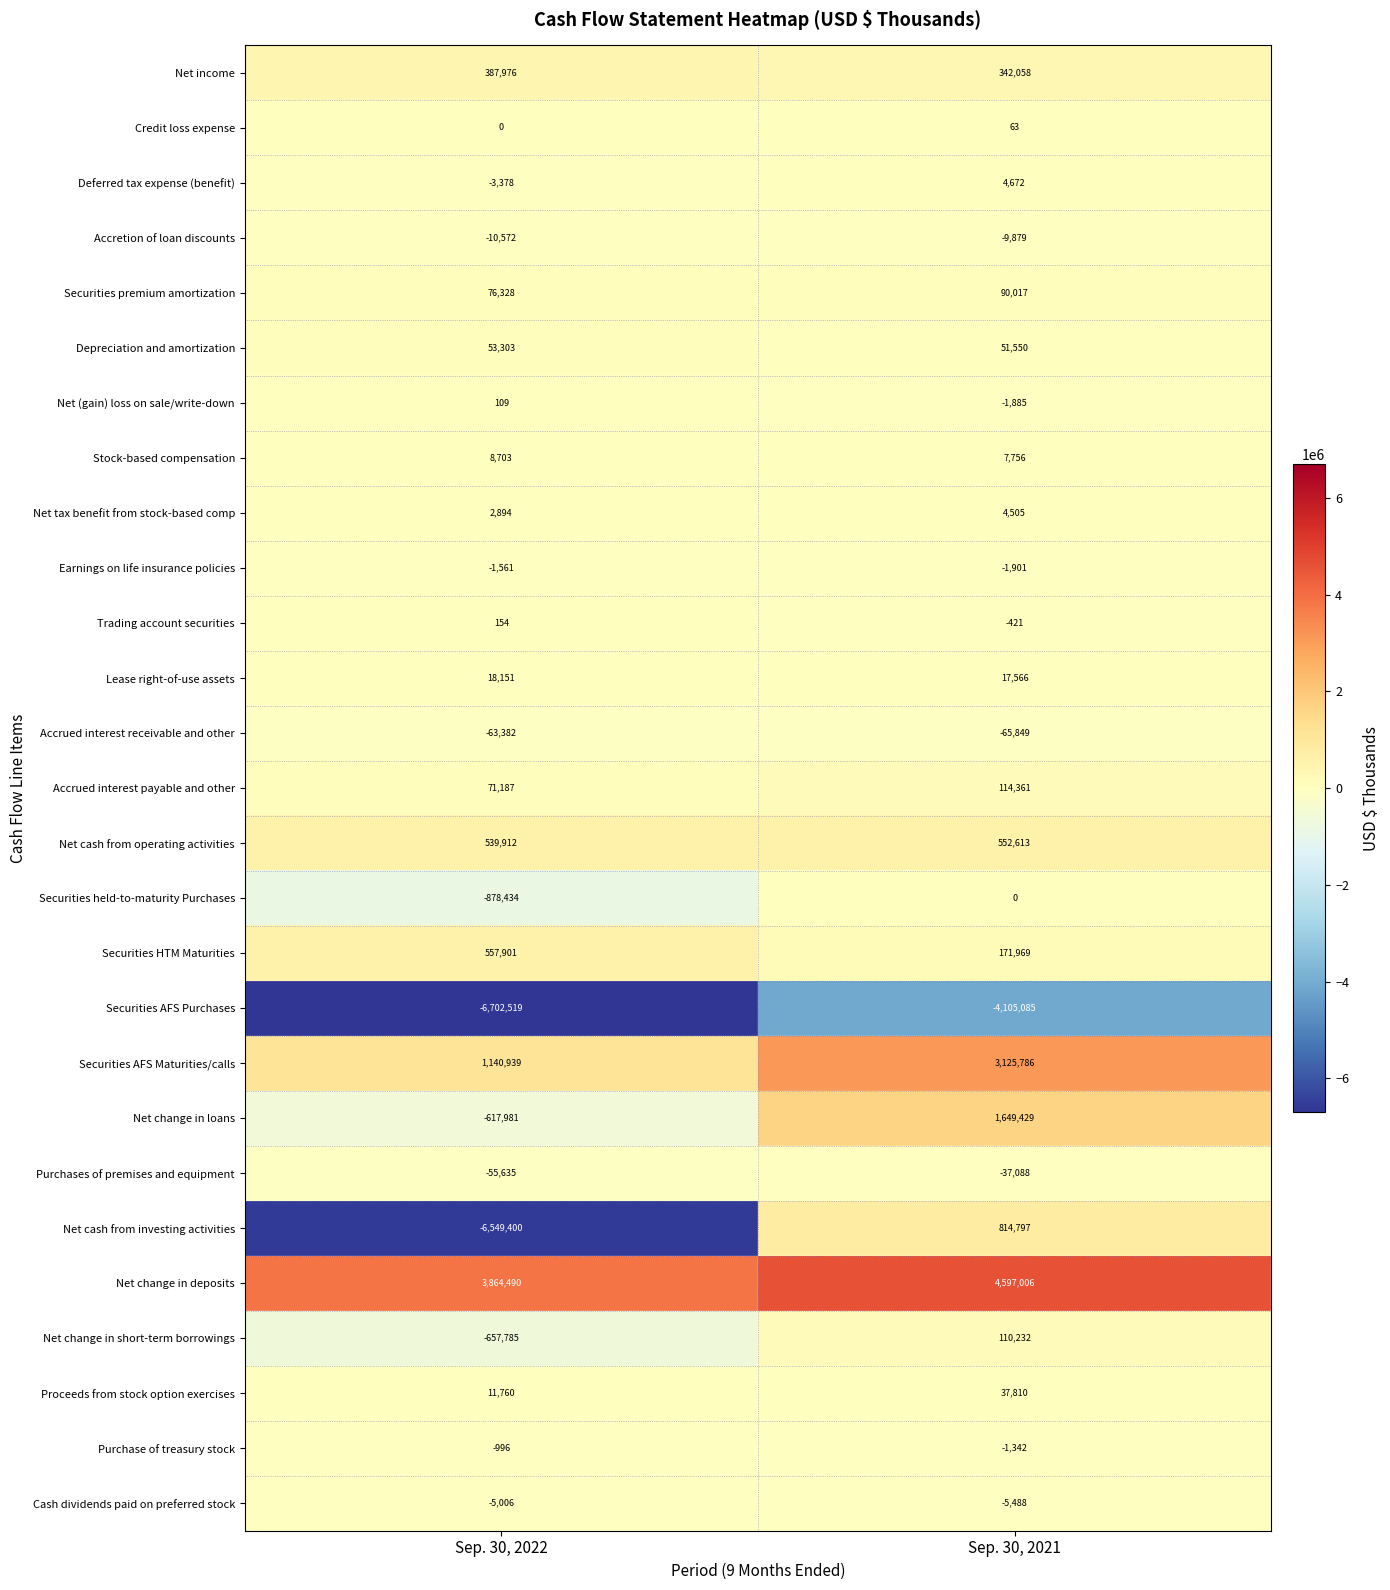

True or false: Securities premium amortization has a value of 145845 at Sep. 30, 2021.

False